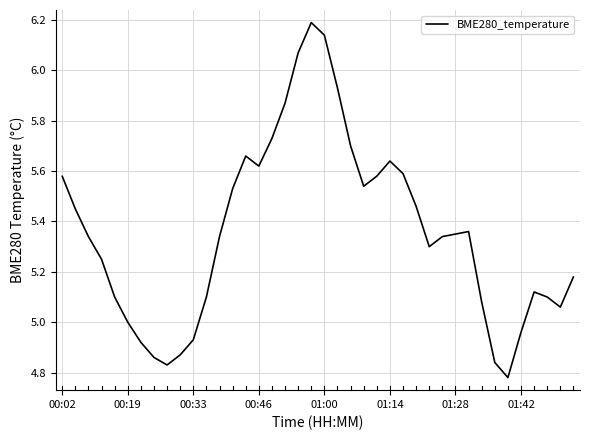

What is the difference between the maximum and minimum values?

1.4